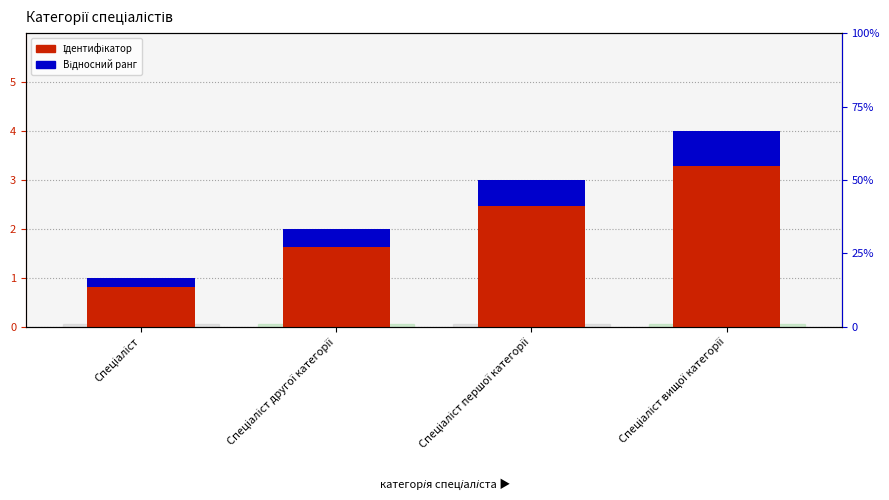

Which series changed the most between Спеціаліст and Спеціаліст вищої категорії?

Ідентифікатор